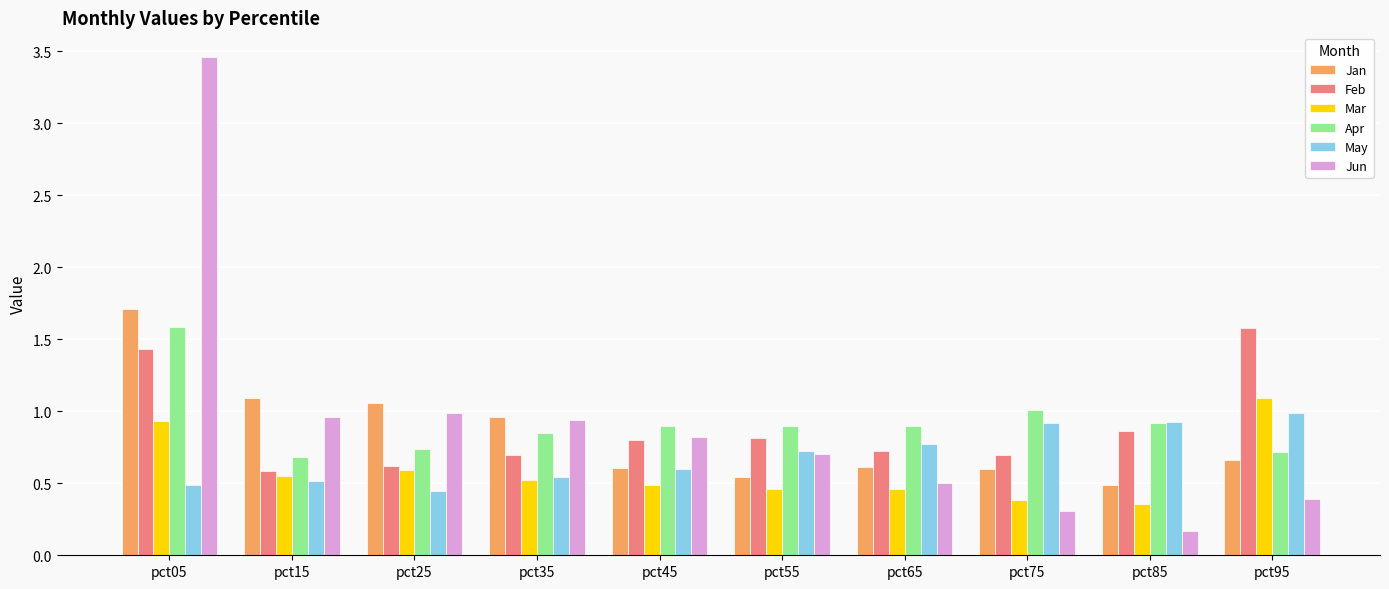

What are all the series names shown in the legend?

Jan, Feb, Mar, Apr, May, Jun